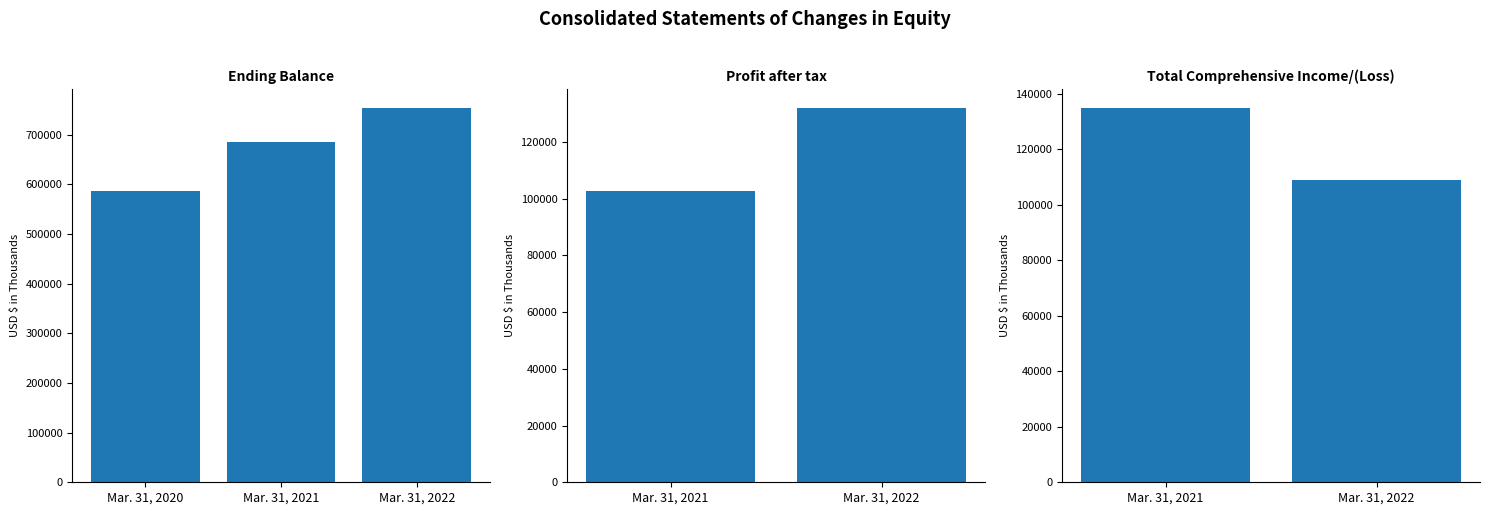

Which category has the lowest value across all series?

Mar. 31, 2020